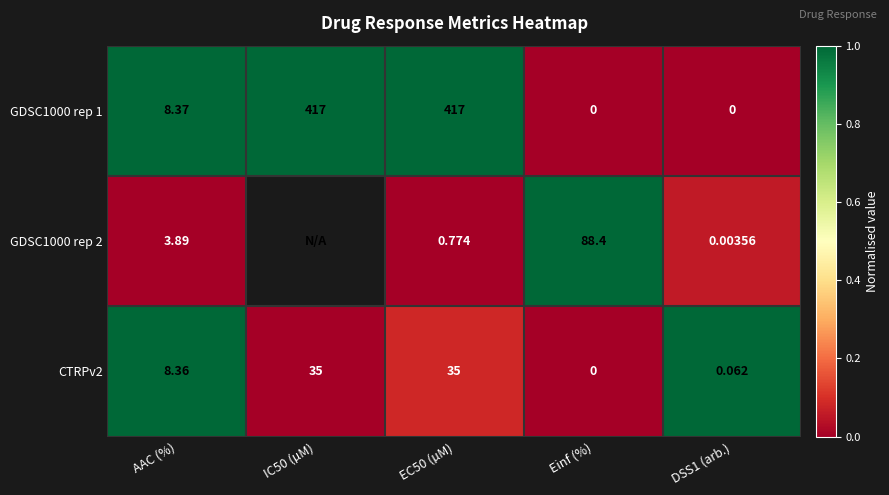

How many positive values does the GDSC1000 rep 1 series have?

3